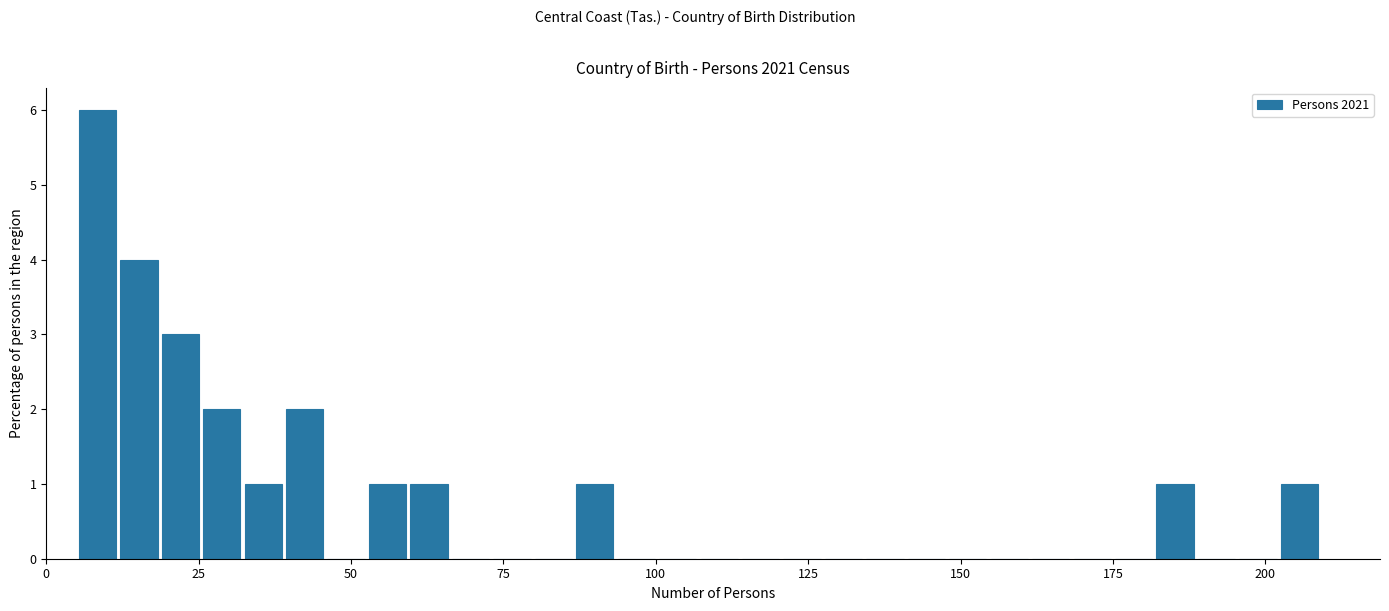

Around what value on the x-axis is the tallest bar? Give the approximate position of its centre, as read against the axis.

10